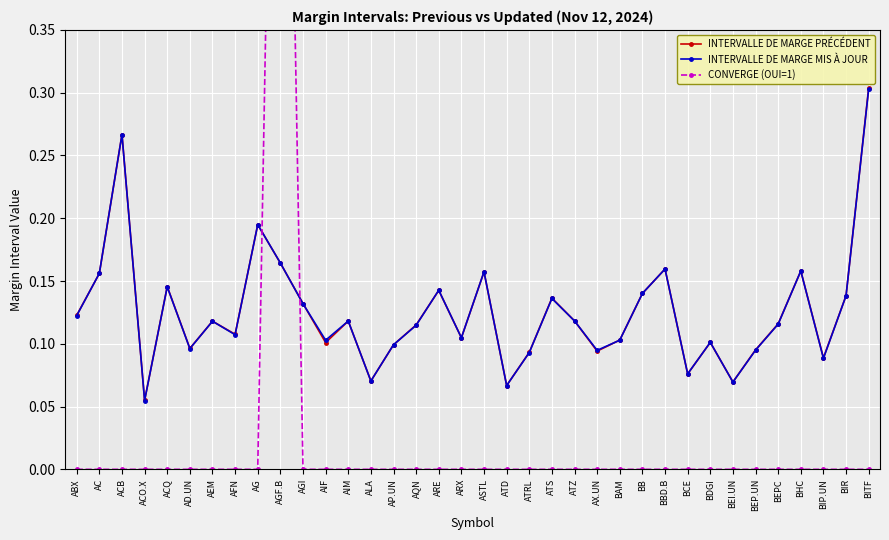

True or false: INTERVALLE DE MARGE PRÉCÉDENT has more than 1 interior local peaks.

True